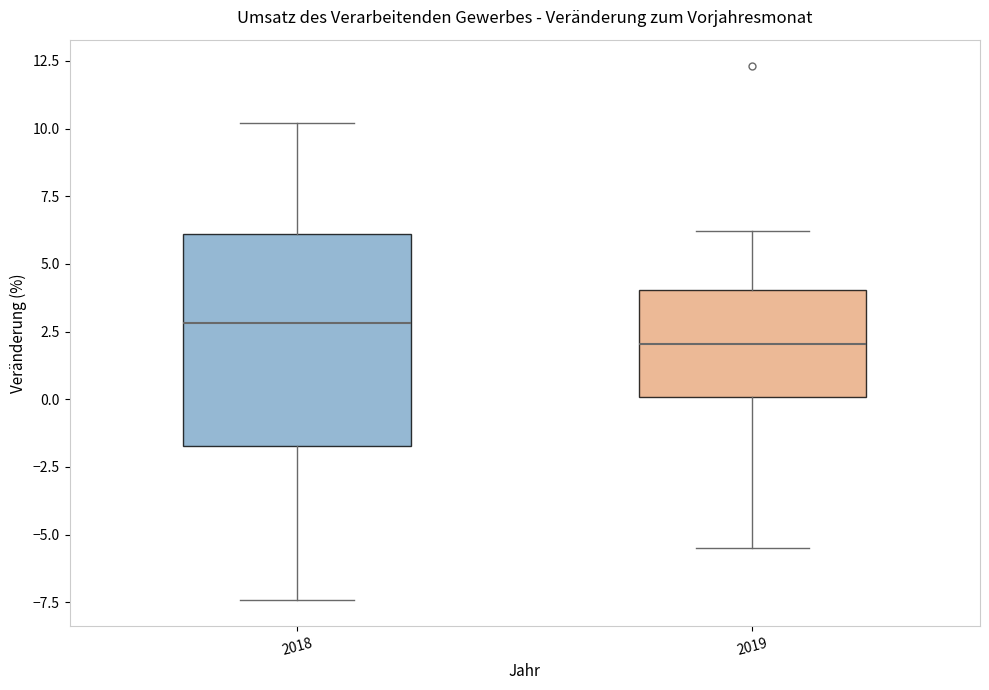

Reading left to right, transcribe this box plot: for each box, give where its median line is, the range the box spans, and where its two whiskers end, as read against the y-axis. The values are not printed on the chart, so give them approximately, as read against the axis.

2018: median 3.0, box -1.5 to 6.0, whiskers -7.5 to 10.0
2019: median 2.0, box 0.0 to 4.0, whiskers -5.5 to 6.0